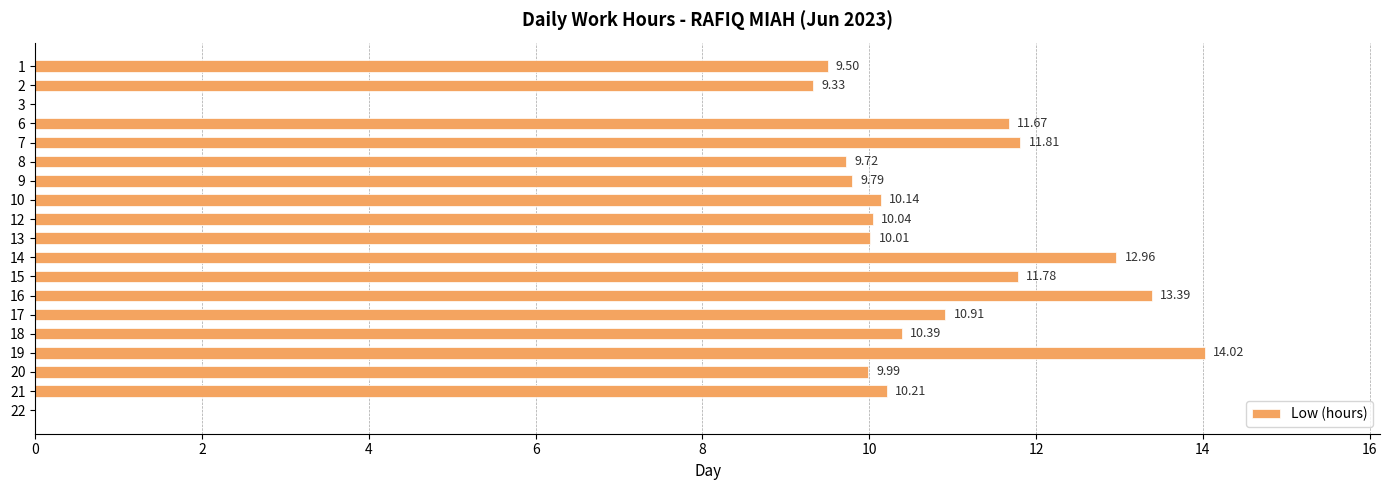

Approximately how many times larger is the value at 10 compared to 16?

0.8